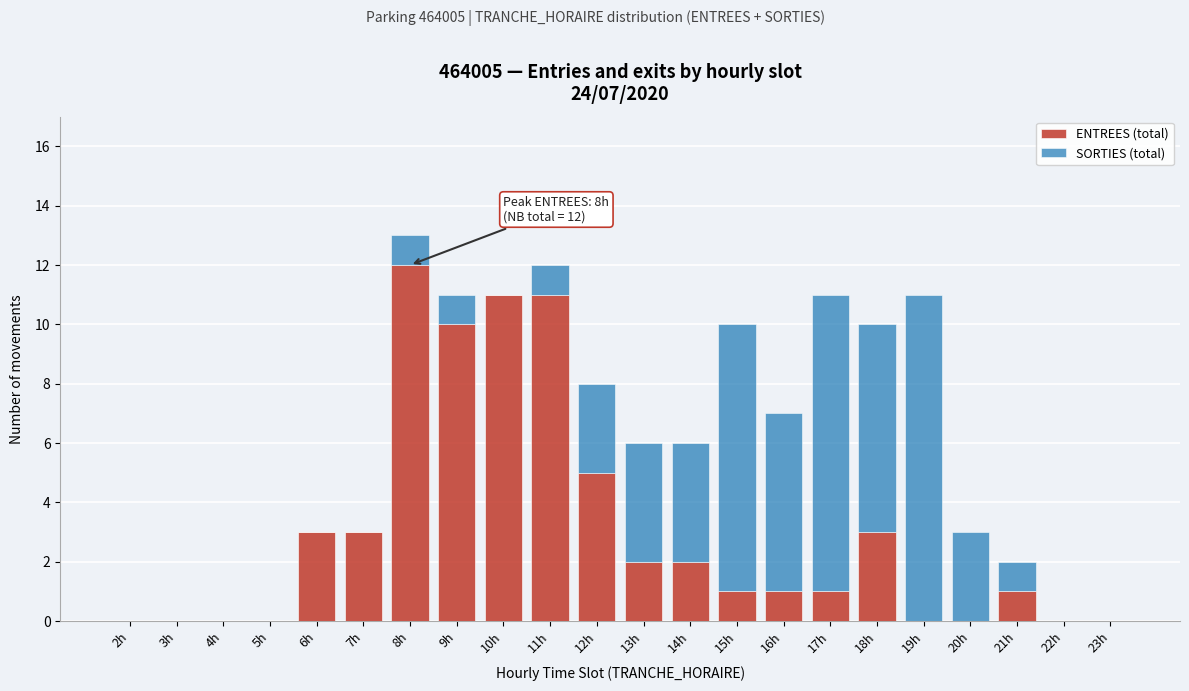

At which category is the sum across all series the highest?

8h